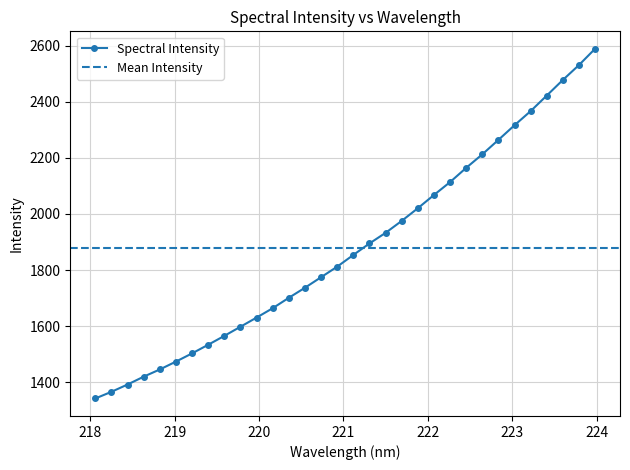

What is the value of the 4th point from the left?

1419.8